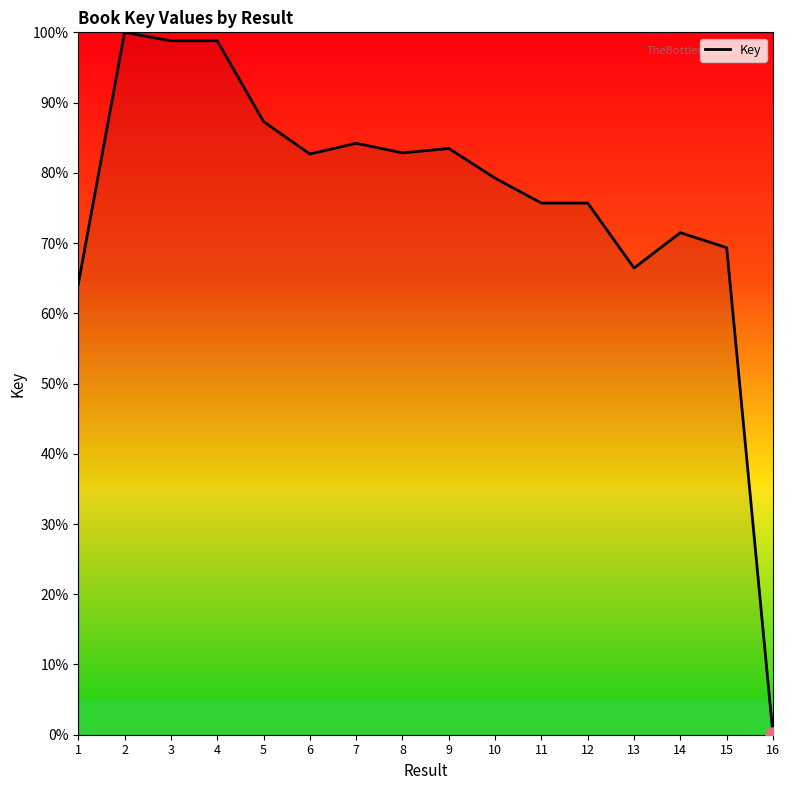

What is the change in value from 7 to 9?

-0.7